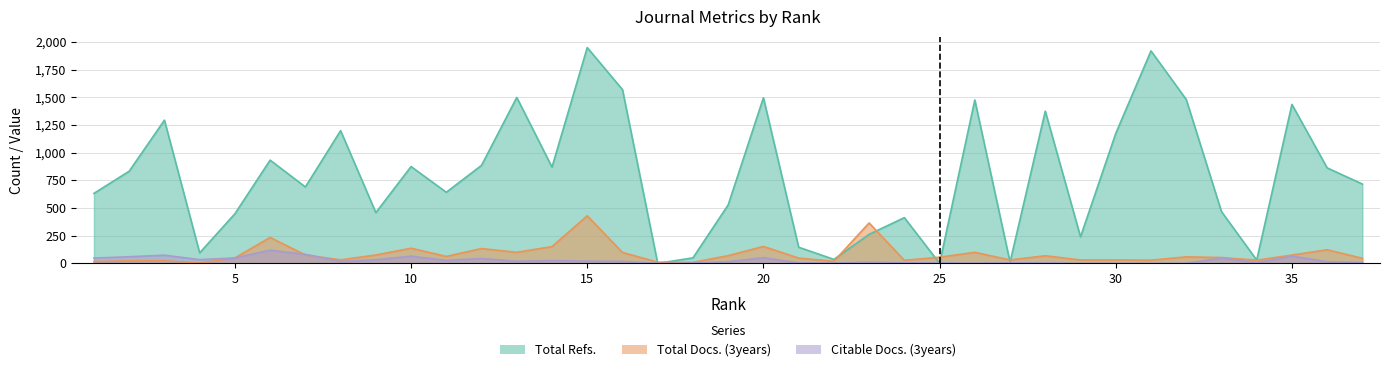

How many interior local valleys does the Total Docs. (3years) series have?

10